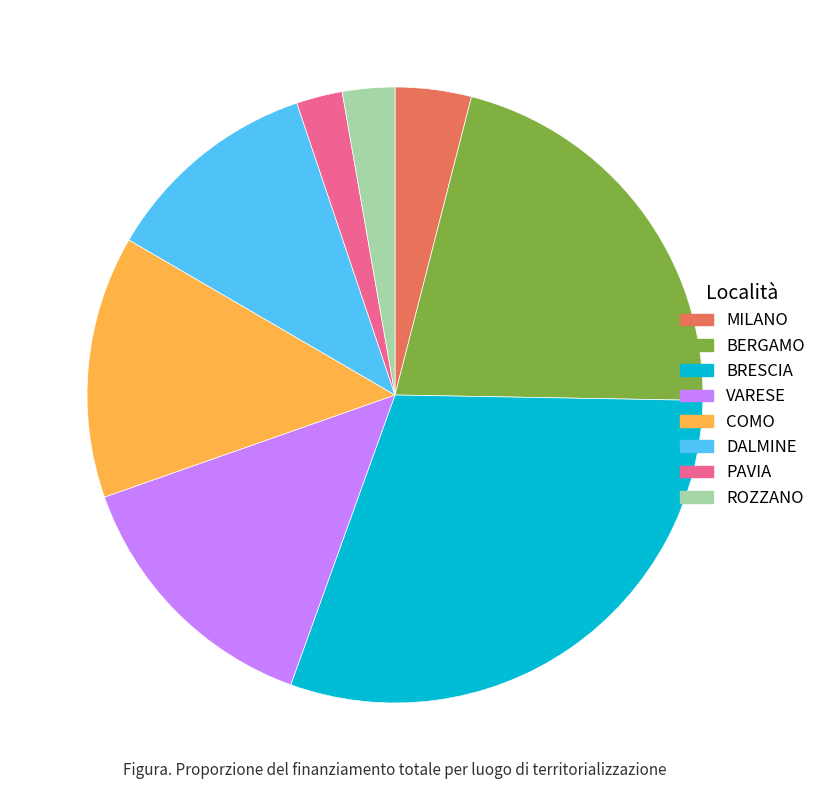

Is the sum of ROZZANO and PAVIA greater than half?

No